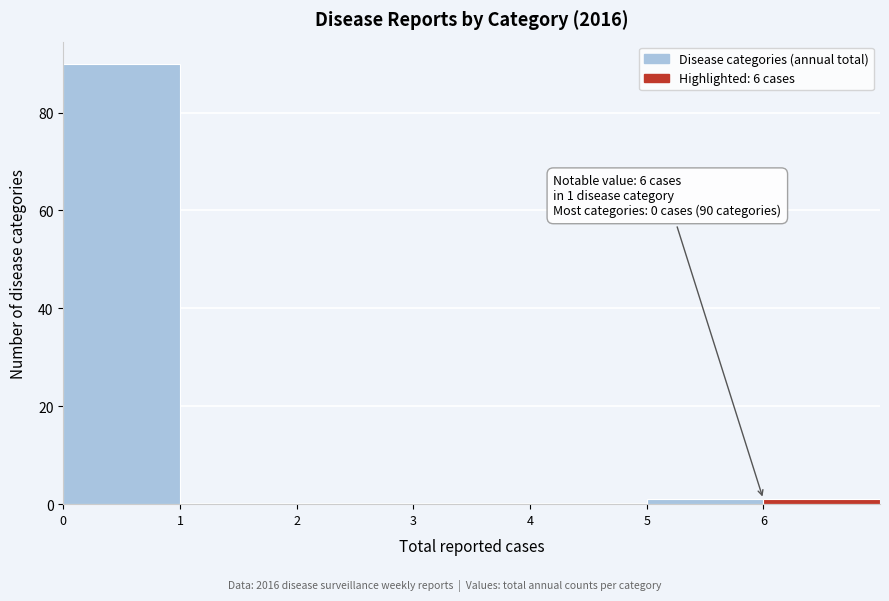

Which range on the x-axis has the tallest bar?

0 to 1